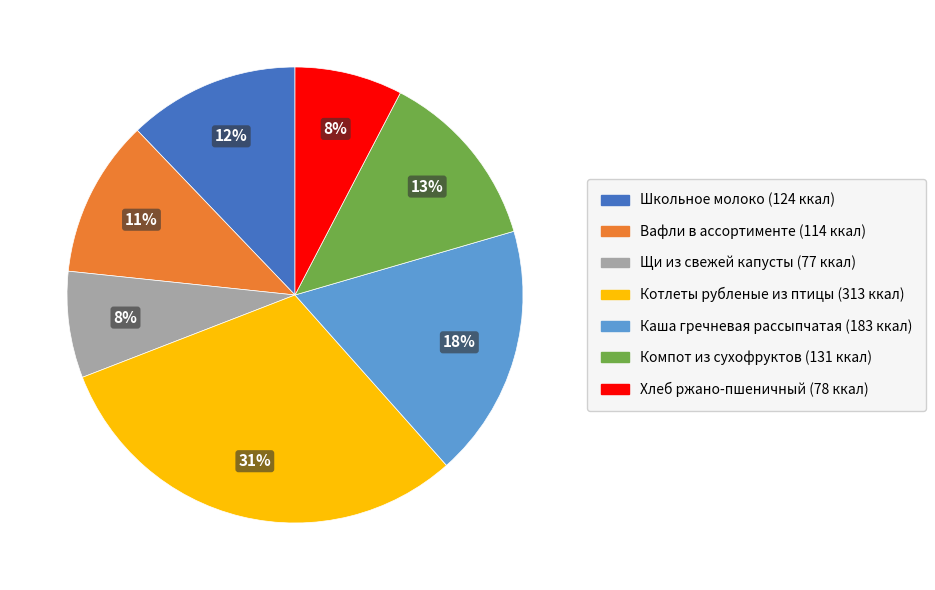

Does Хлеб ржано-пшеничный account for over 50% of the chart?

No